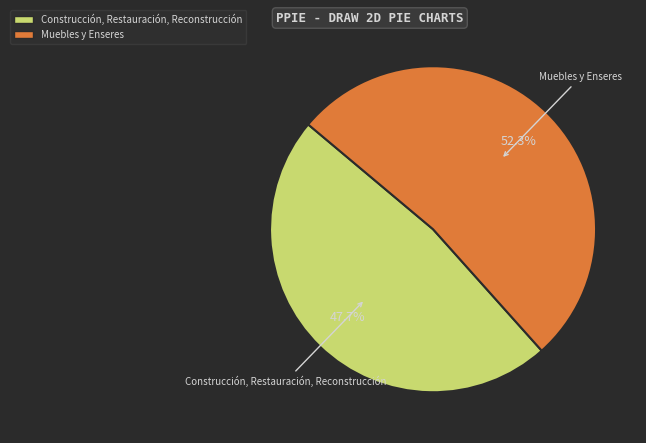

Is there a majority slice in this chart?

Yes